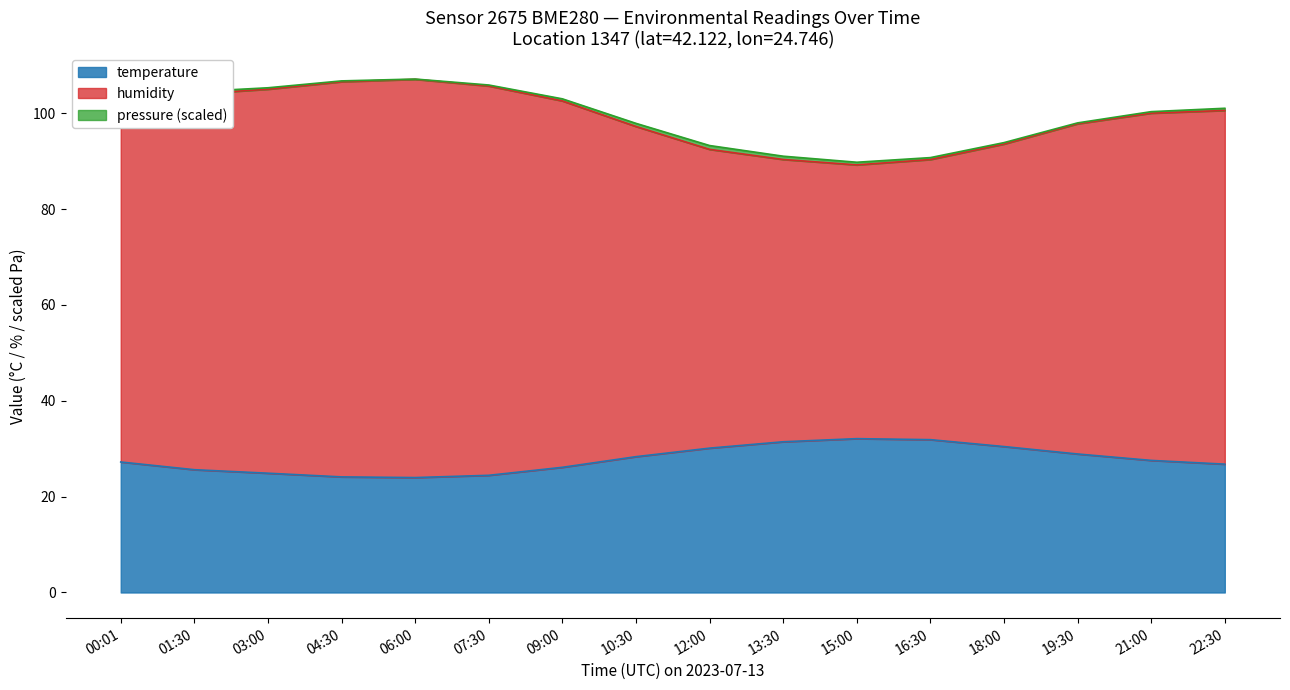

True or false: humidity and temperature intersect in this chart.

False